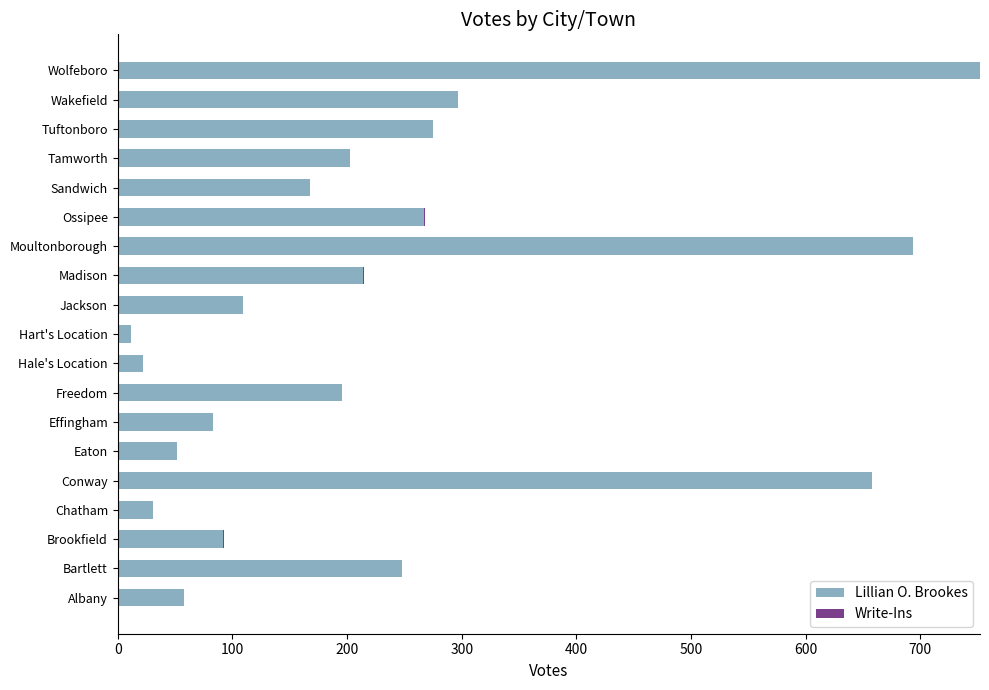

Is it true that Lillian O. Brookes equals 33 at Brookfield?

False